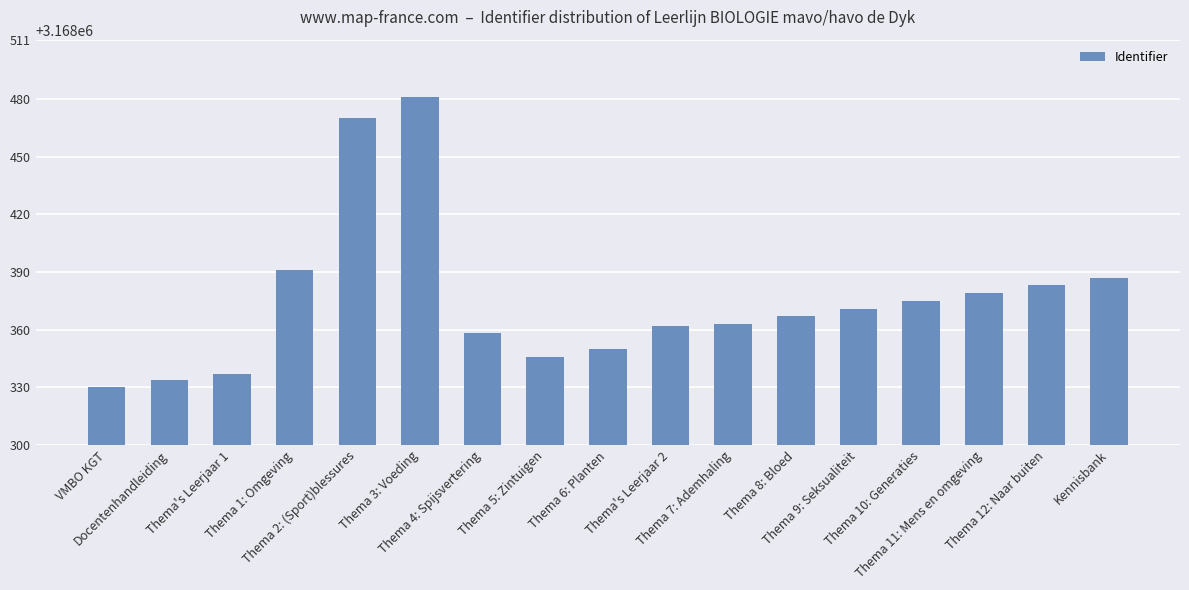

Is it true that the value at VMBO KGT is 5228809?

False